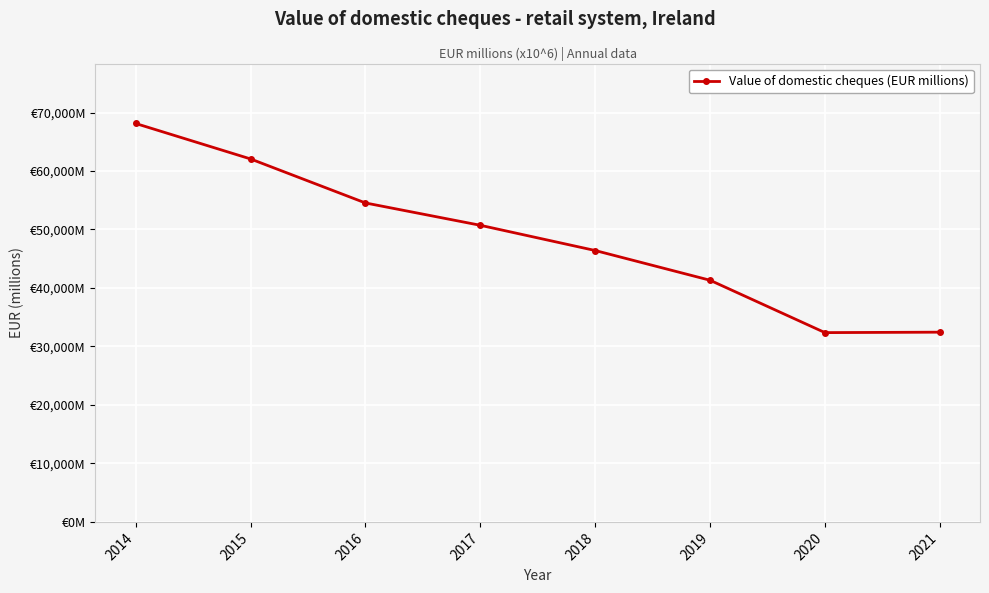

The value at 2016 is 54537.3. True or false?

True